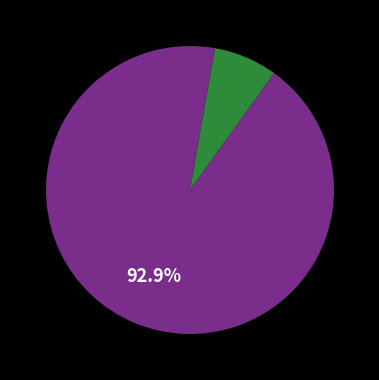

Does any single category account for the majority?

Yes